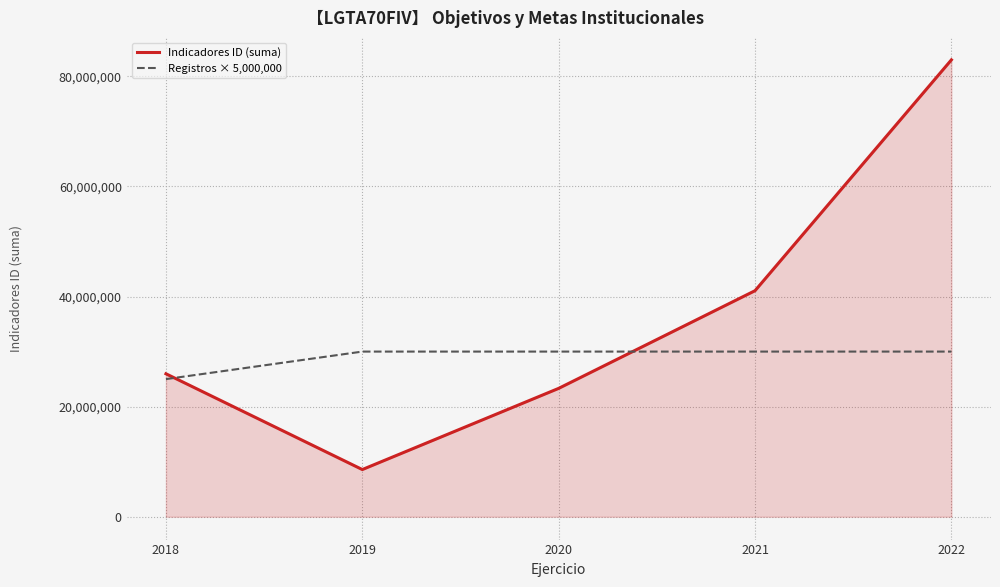

How many interior local valleys does the Indicadores ID (suma) series have?

1